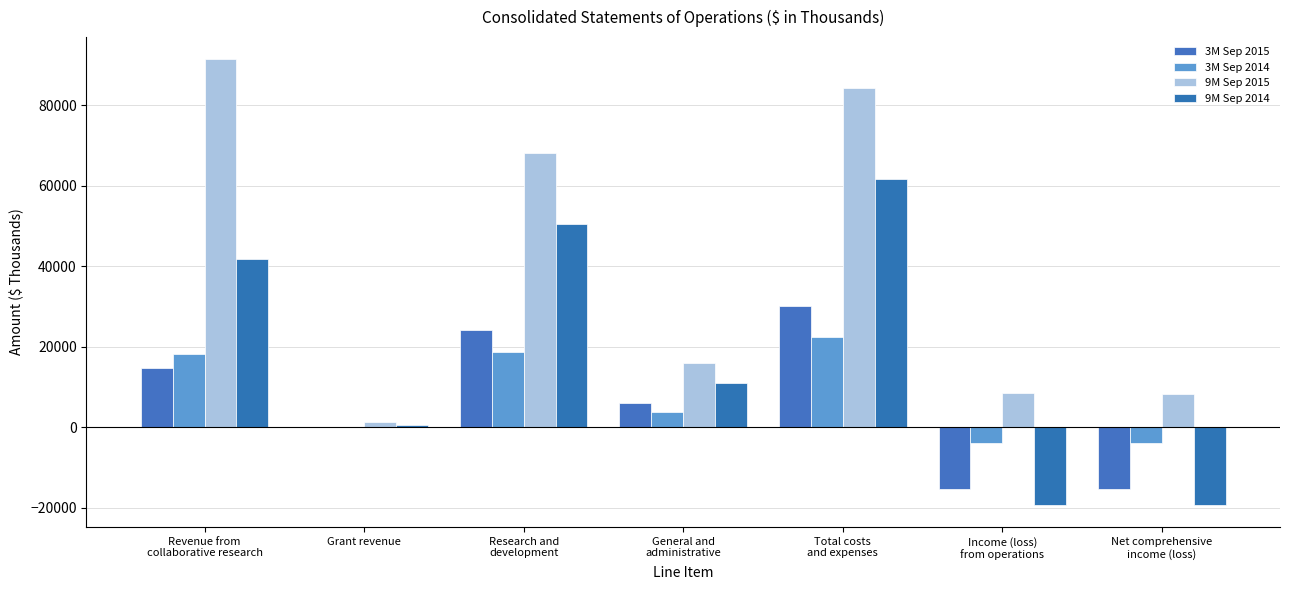

Is it true that 3M Sep 2014 equals 18632 at Research and
development?

True